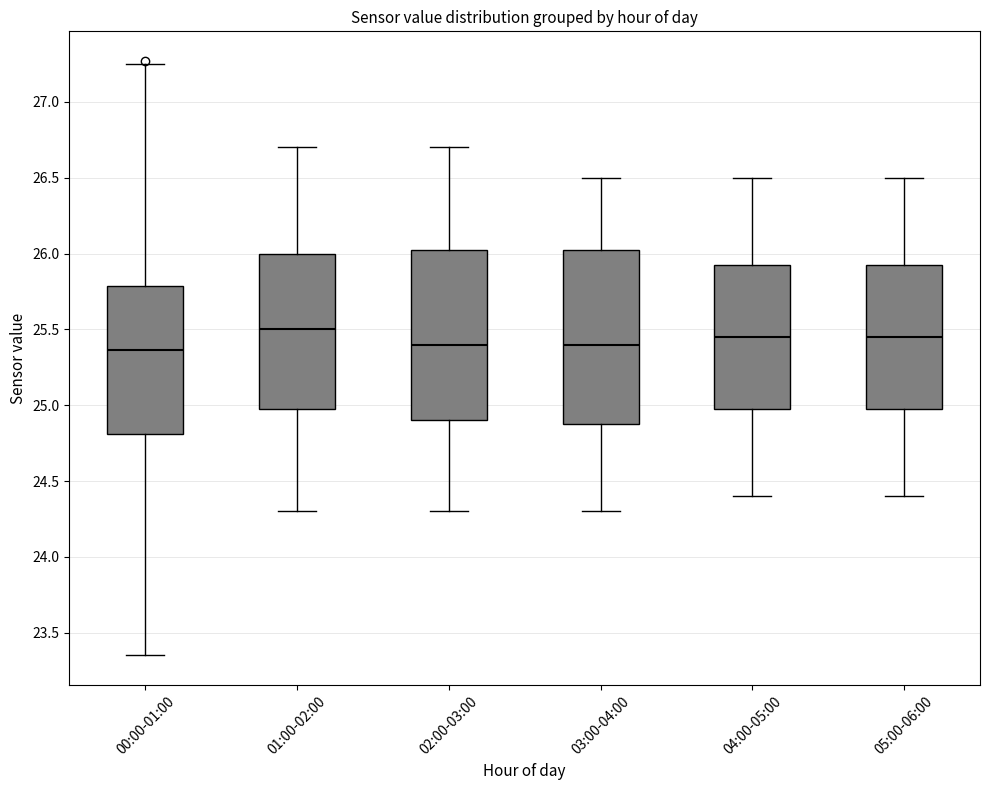

Reading left to right, read every box against the y-axis: the position of its median line, the range the box covers, and the ends of its whiskers. The values are not printed on the chart, so give them approximately, as read against the axis.

00:00-01:00: median 25.35, box 24.80 to 25.80, whiskers 23.35 to 27.25
01:00-02:00: median 25.50, box 25.00 to 26.00, whiskers 24.30 to 26.70
02:00-03:00: median 25.40, box 24.90 to 26.05, whiskers 24.30 to 26.70
03:00-04:00: median 25.40, box 24.90 to 26.05, whiskers 24.30 to 26.50
04:00-05:00: median 25.45, box 25.00 to 25.95, whiskers 24.40 to 26.50
05:00-06:00: median 25.45, box 25.00 to 25.95, whiskers 24.40 to 26.50